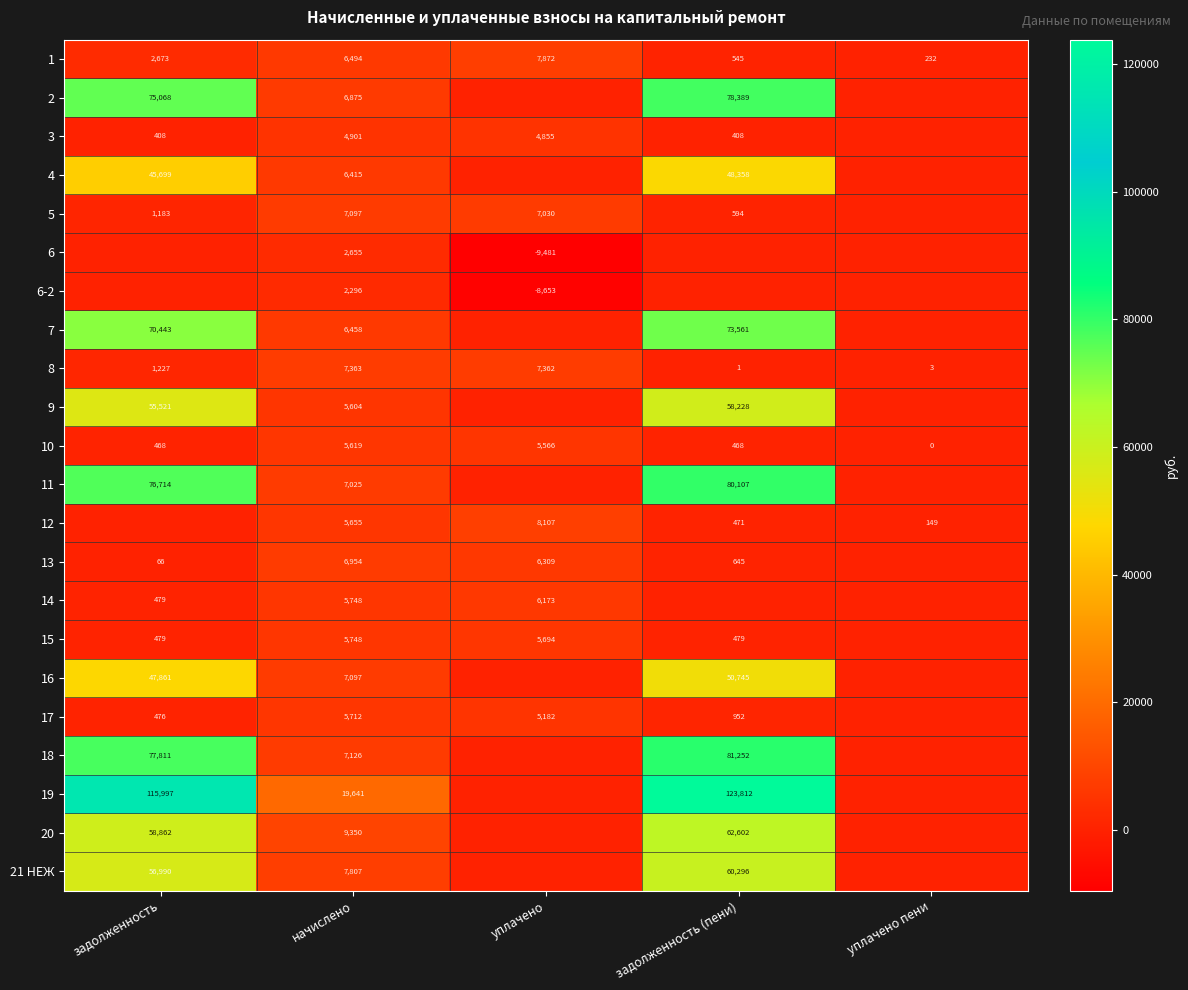

What is the greatest value displayed?

123811.9